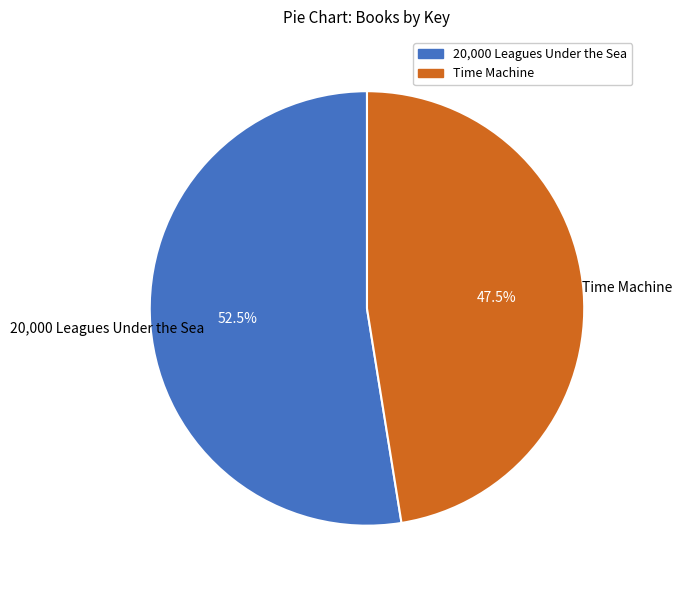

Between 20,000 Leagues Under the Sea and Time Machine, which is larger?

20,000 Leagues Under the Sea